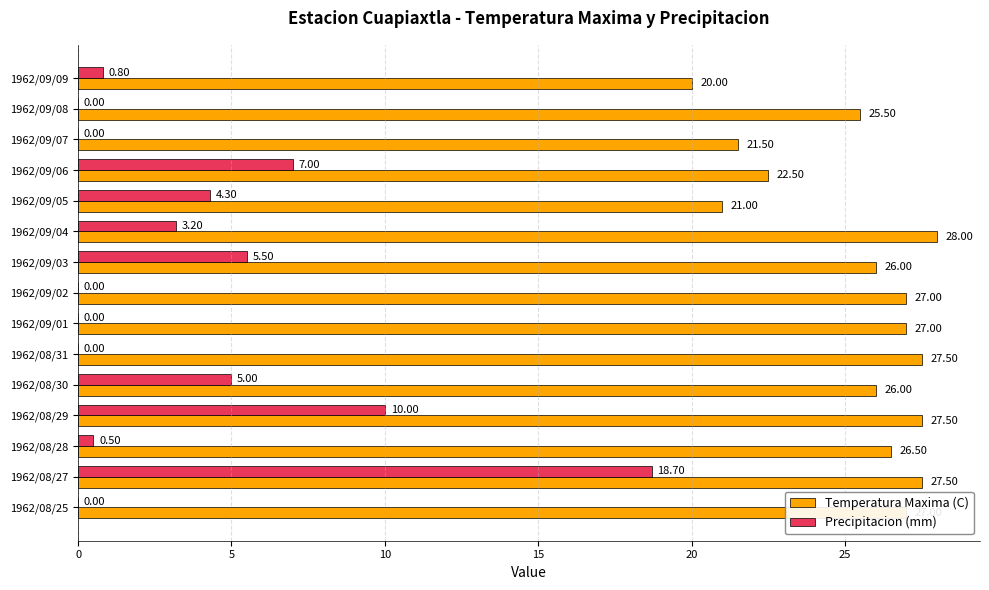

Is the value of Precipitacion (mm) at 1962/08/28 greater than the value of Temperatura Maxima (C) at 1962/08/25?

No